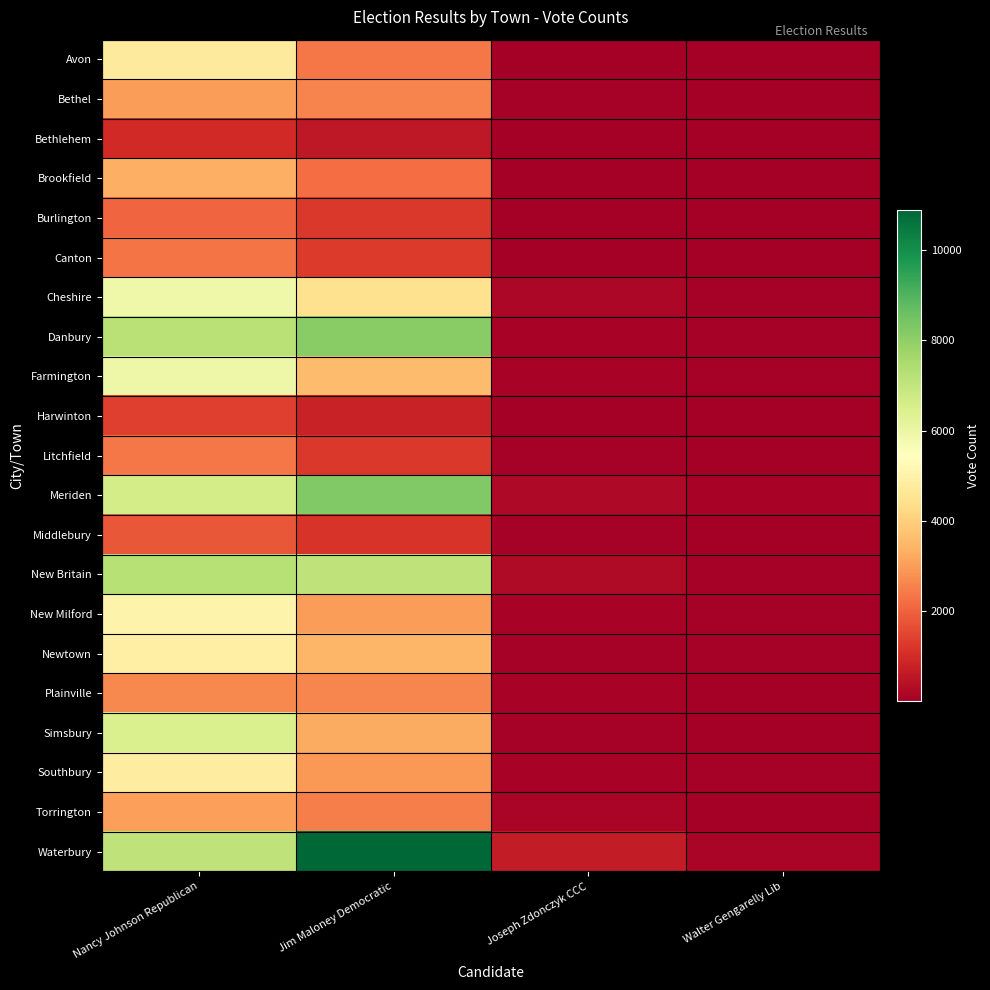

How many data points does each series have?

4